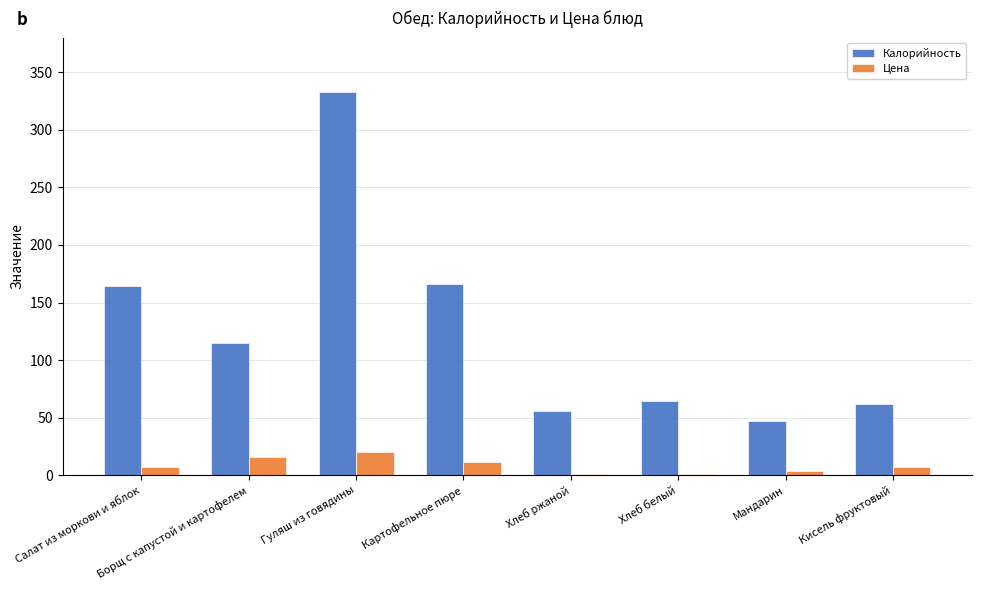

At which label does Калорийность reach its peak?

Гуляш из говядины